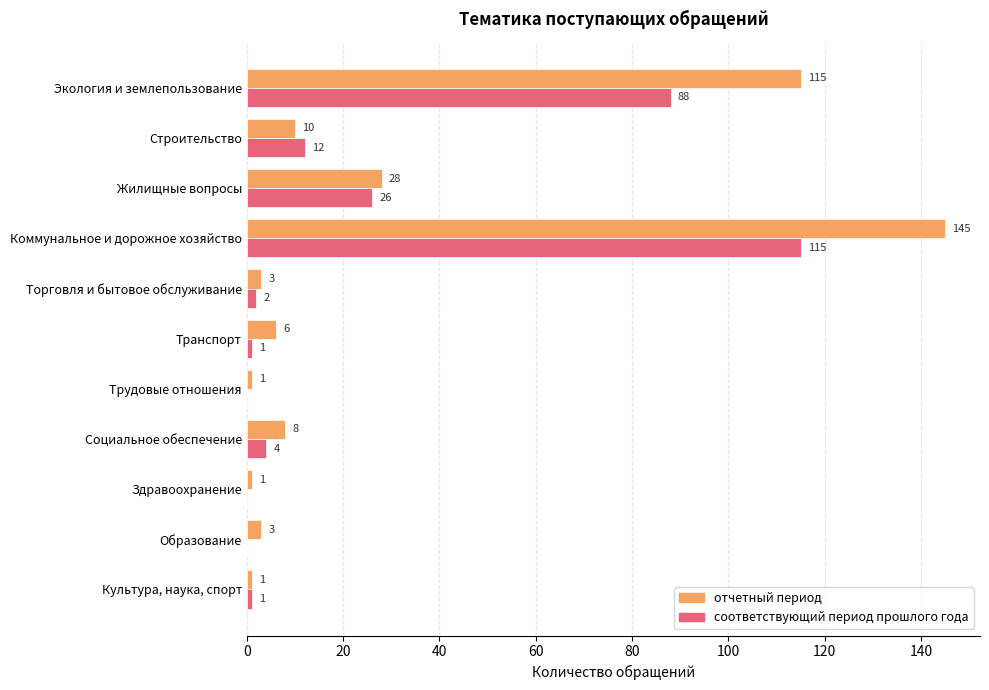

At which category is the sum across all series the highest?

Коммунальное и дорожное хозяйство